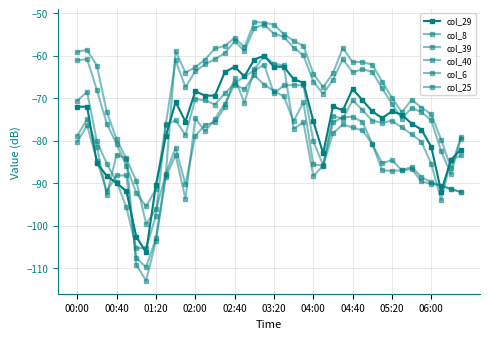

In col_40, how many points are higher than both neighbors (excluding endpoints)?

7